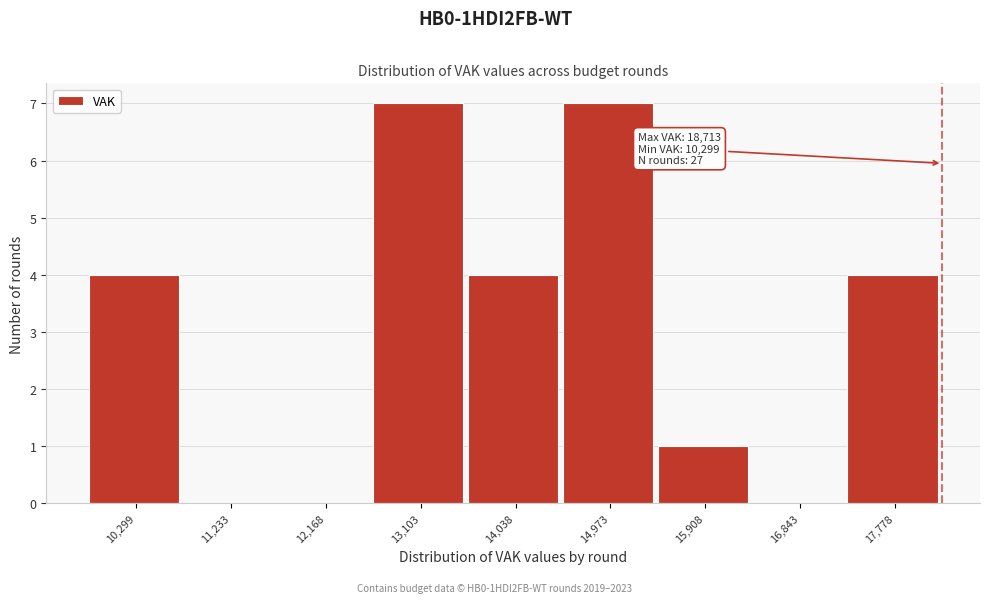

Reading left to right, what are all the values shown in this chart?

10,299=4	11,233=0	12,168=0	13,103=7	14,038=4	14,973=7	15,908=1	16,843=0	17,778=4